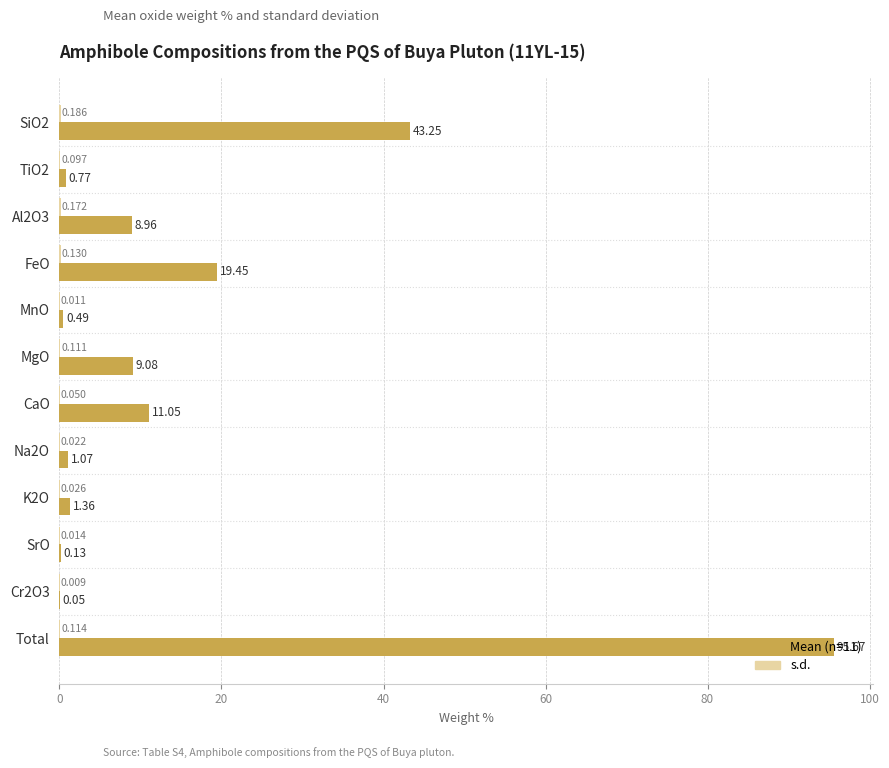

At which category is the sum across all series the highest?

Total